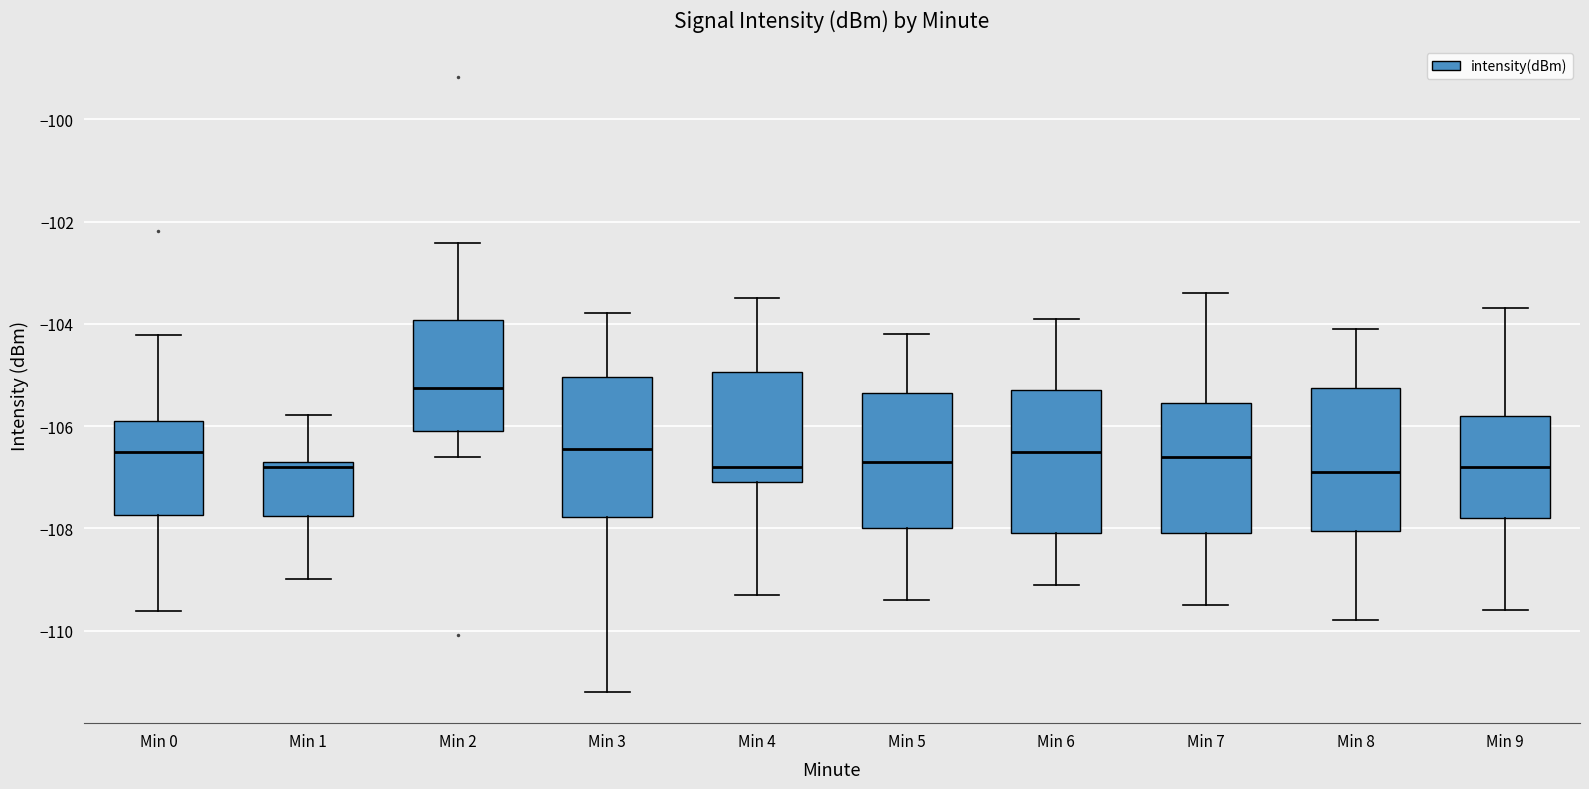

Reading left to right, read every box against the y-axis: the position of its median line, the range the box covers, and the ends of its whiskers. The values are not printed on the chart, so give them approximately, as read against the axis.

Min 0: median -106.6, box -107.8 to -106.0, whiskers -109.6 to -104.2
Min 1: median -106.8 (just below the box's upper edge), box -107.8 to -106.8, whiskers -109.0 to -105.8
Min 2: median -105.2, box -106.0 to -104.0, whiskers -106.6 to -102.4
Min 3: median -106.4, box -107.8 to -105.0, whiskers -111.2 to -103.8
Min 4: median -106.8, box -107.0 to -105.0, whiskers -109.2 to -103.4
Min 5: median -106.6, box -108.0 to -105.4, whiskers -109.4 to -104.2
Min 6: median -106.4, box -108.0 to -105.2, whiskers -109.0 to -103.8
Min 7: median -106.6, box -108.0 to -105.6, whiskers -109.4 to -103.4
Min 8: median -106.8, box -108.0 to -105.2, whiskers -109.8 to -104.0
Min 9: median -106.8, box -107.8 to -105.8, whiskers -109.6 to -103.6